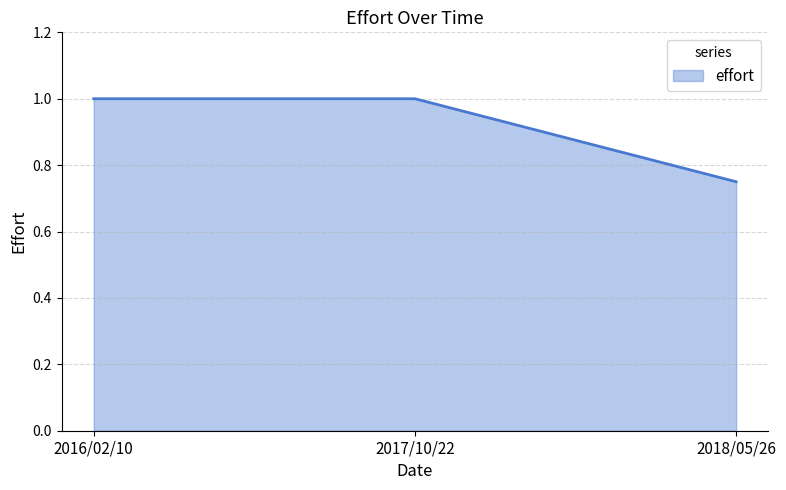

Does the chart display data point markers on the line(s)?

No